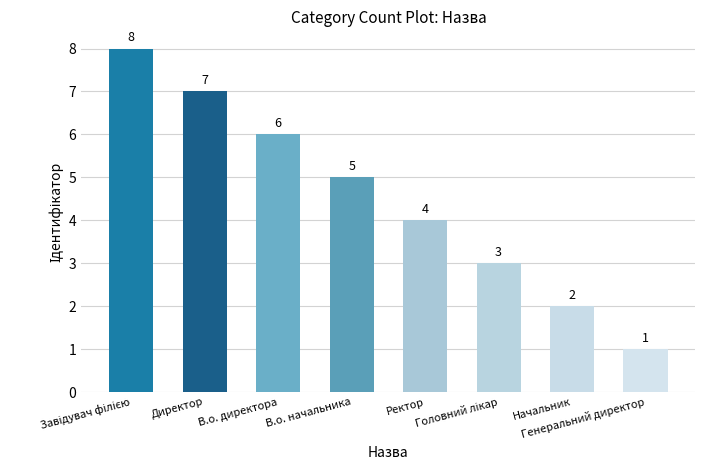

The value at Генеральний директор is 1. True or false?

True